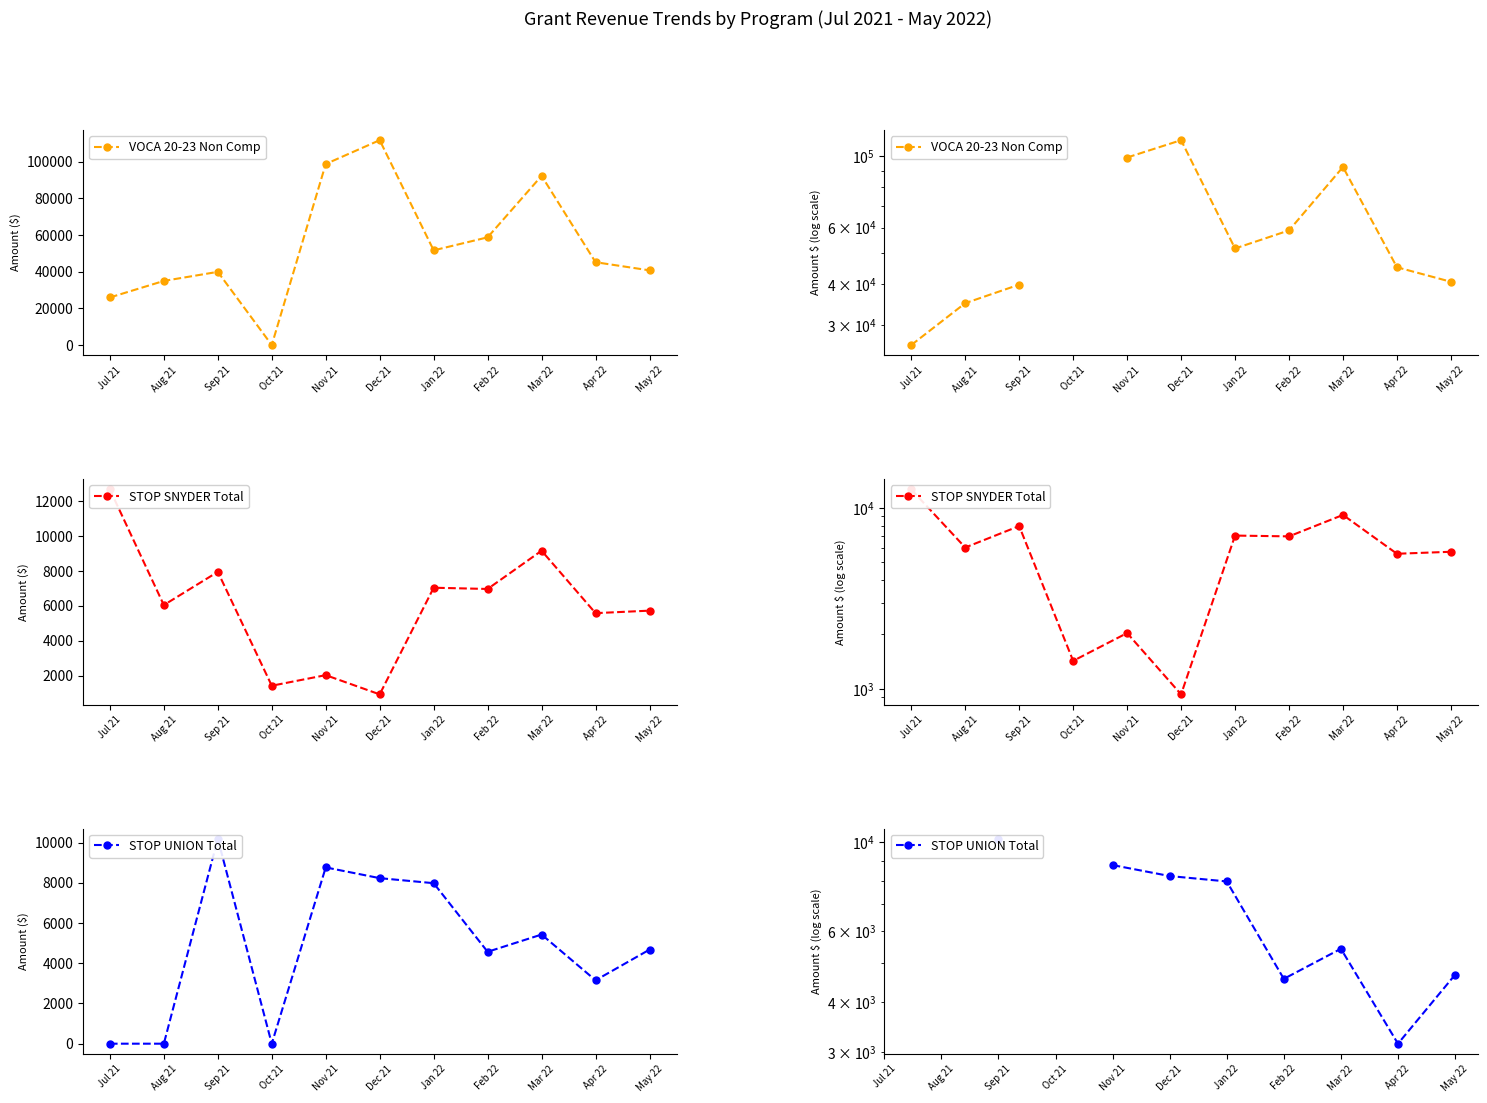

At May 22, list the series in order from smallest to largest.

STOP UNION Total, STOP SNYDER Total, VOCA 20-23 Non Comp